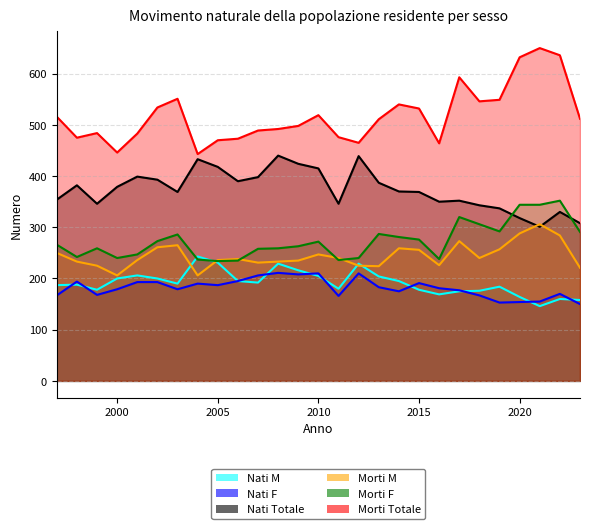

Does the chart have visible grid lines?

Yes